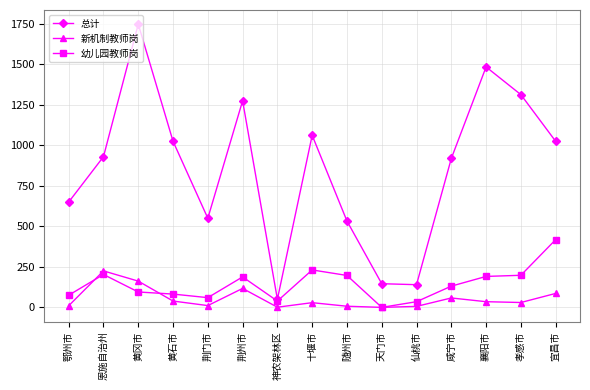

True or false: 总计 and 新机制教师岗 intersect in this chart.

False